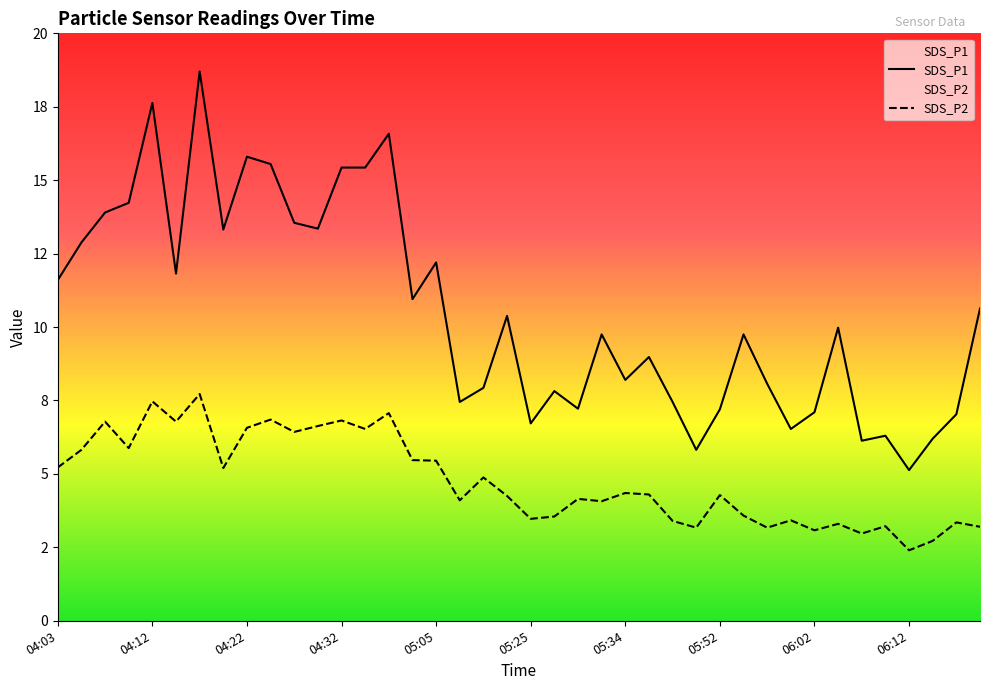

At which label does SDS_P2 first exceed 4?

04:03